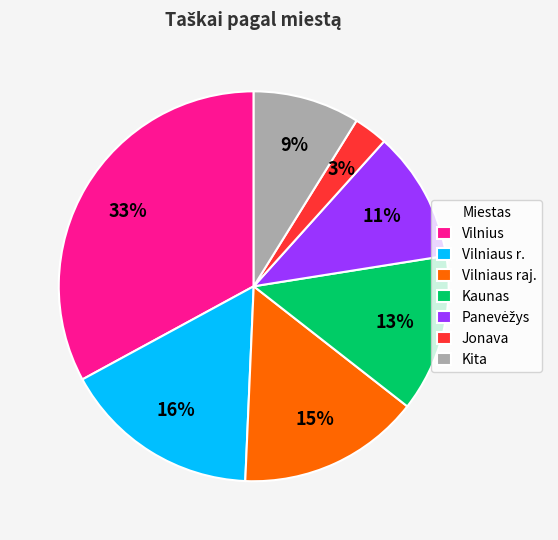

How many segments does this pie chart have?

7